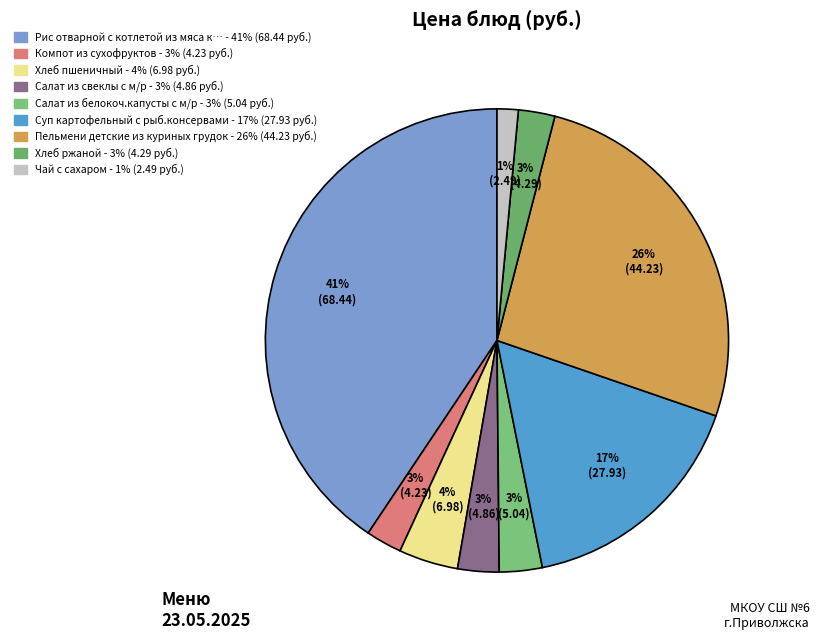

Count the number of slices in the pie.

9